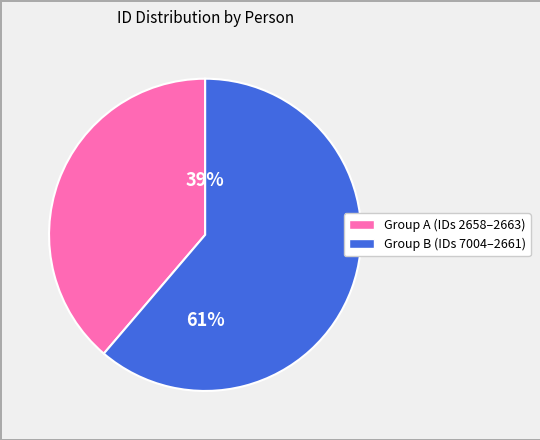

Is there any slice that represents more than half of the pie?

Yes